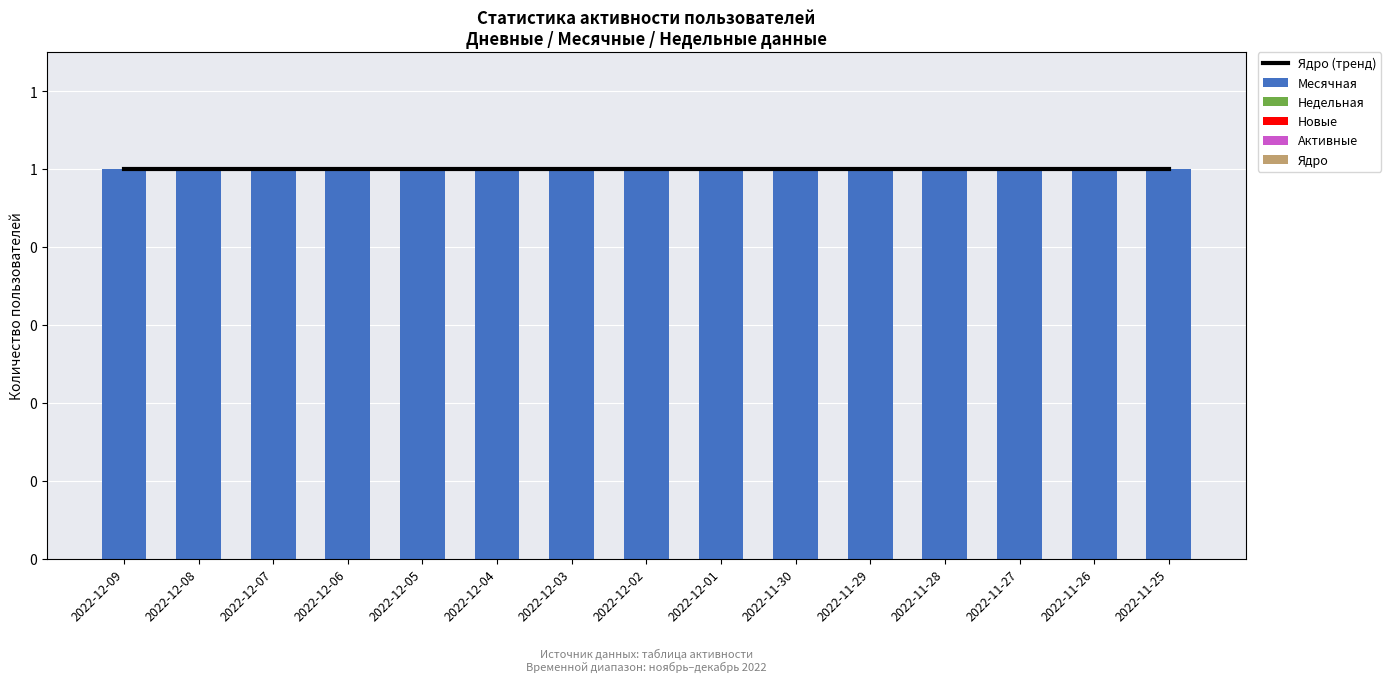

What are all the series names shown in the legend?

Ядро (тренд), Месячная, Недельная, Новые, Активные, Ядро